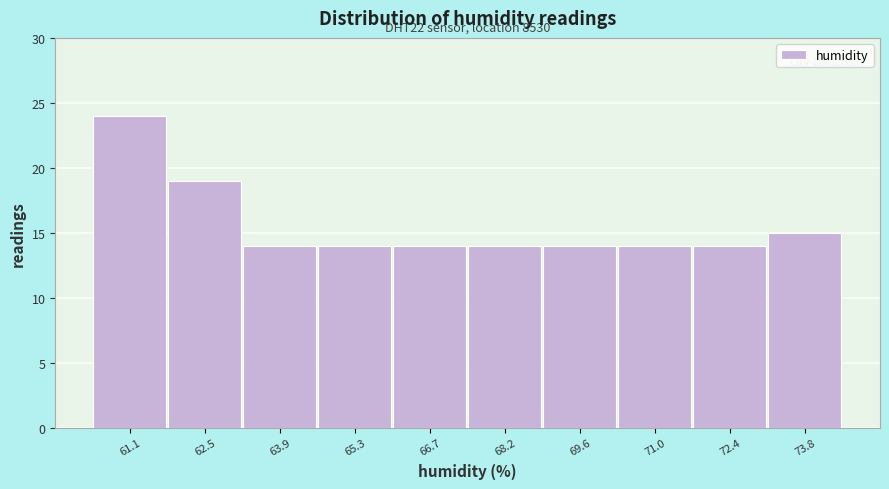

Reading right to left, what are all the values shown in this chart?

73.8=15	72.4=14	71.0=14	69.6=14	68.2=14	66.7=14	65.3=14	63.9=14	62.5=19	61.1=24